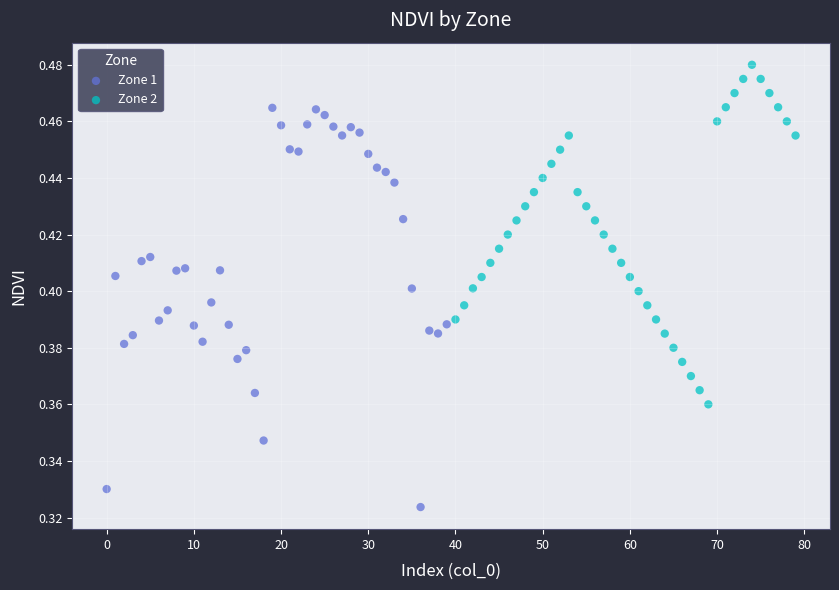

Which series reaches the minimum Y coordinate?

Zone 1